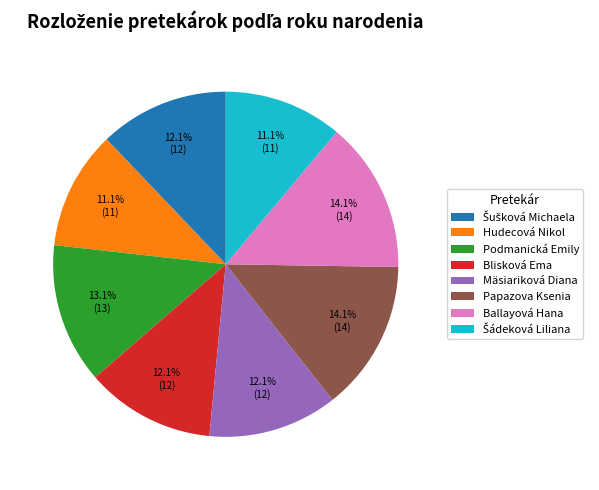

To the nearest percent, what portion does Mäsiariková Diana represent?

12%